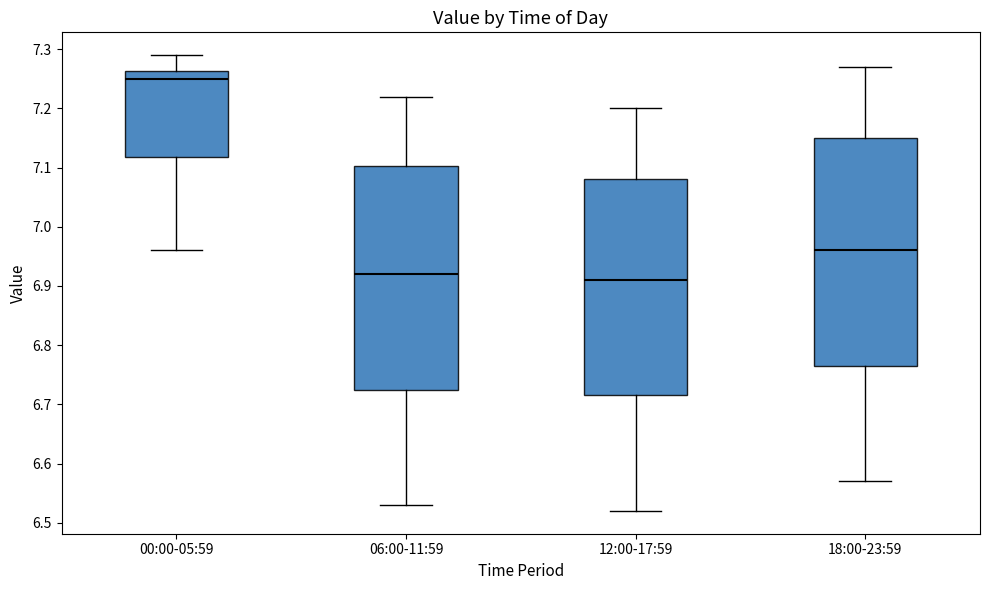

Which box has the highest median line?

00:00-05:59